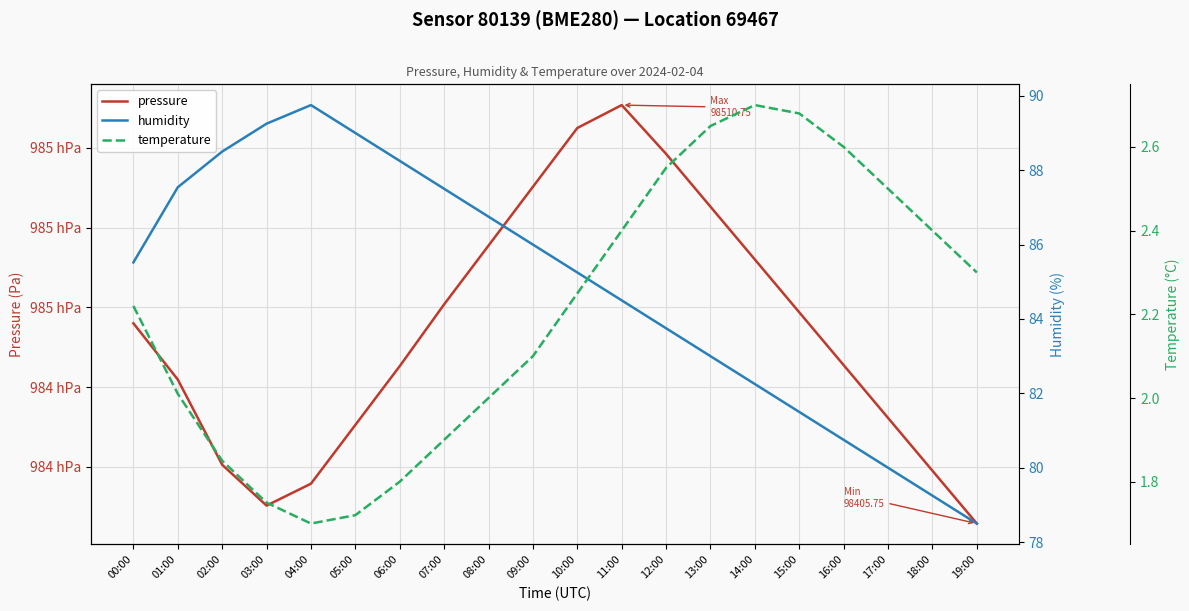

What is the sum of all humidity values?

1696.8